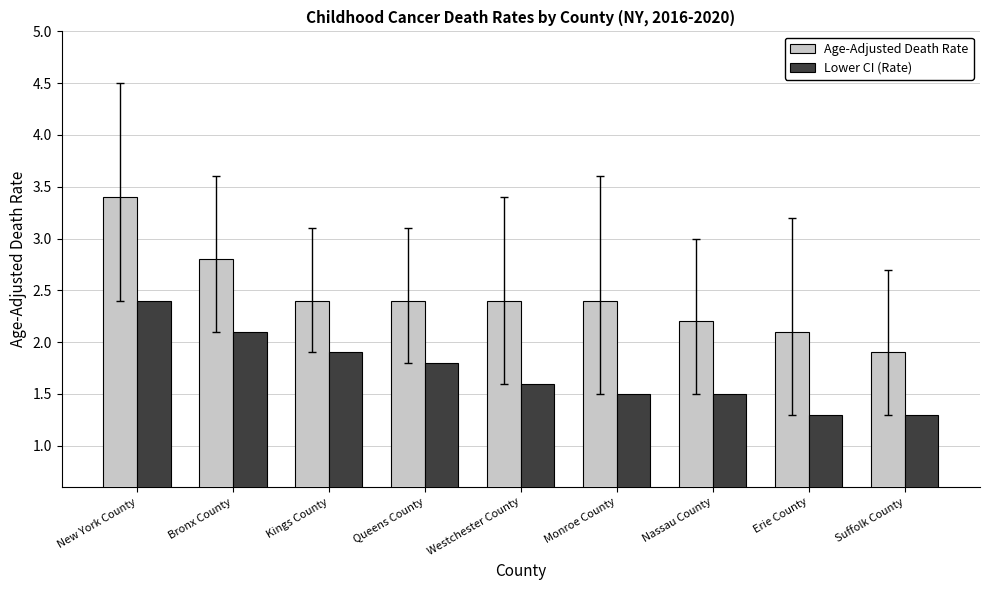

What is the difference between the maximum and minimum values in the Age-Adjusted Death Rate series?

1.5